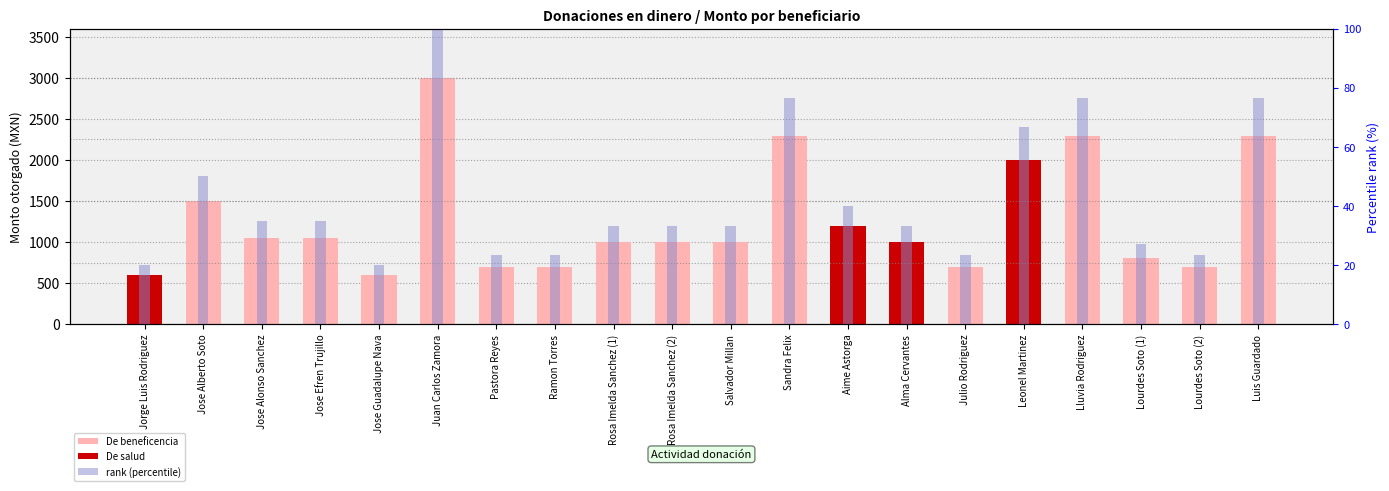

Reading left to right, transcribe all the data shown in this chart.

De beneficencia: 0.0	1500.0	1044.0	1044.0	600.0	3000.0	700.0	700.0	1000.0	1000.0	1000.0	2296.8	0.0	0.0	700.0	0.0	2296.8	812.0	700.0	2296.8
De salud: 600.0	0.0	0.0	0.0	0.0	0.0	0.0	0.0	0.0	0.0	0.0	0.0	1200.0	1000.0	0.0	2000.0	0.0	0.0	0.0	0.0
rank (percentile): 20.0	50.0	34.8	34.8	20.0	100.0	23.3	23.3	33.3	33.3	33.3	76.6	40.0	33.3	23.3	66.7	76.6	27.1	23.3	76.6